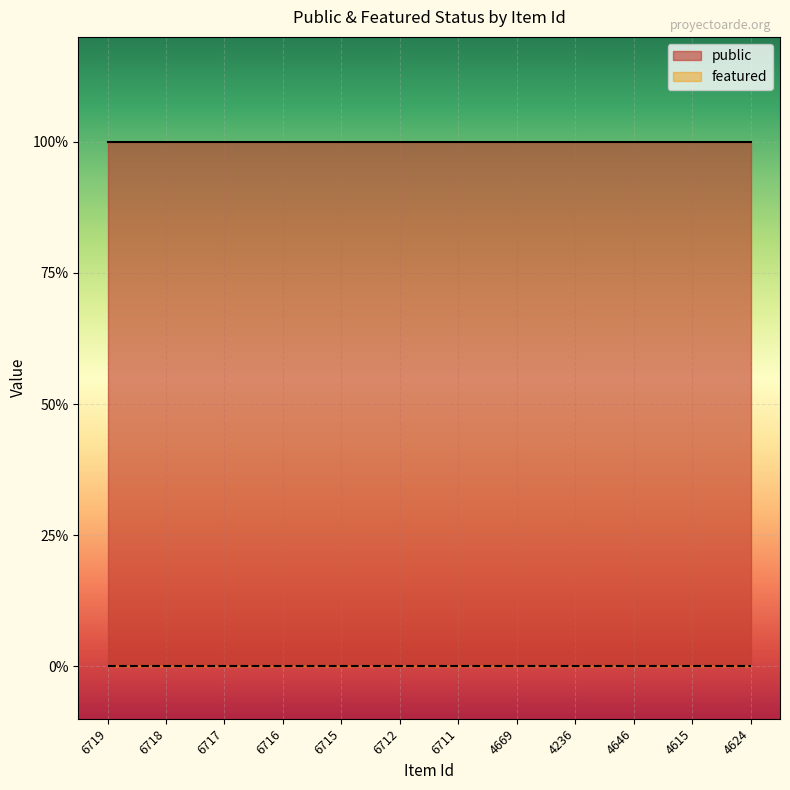

Reading left to right, what are all the values shown in this chart?

public: 1	1	1	1	1	1	1	1	1	1	1	1
featured: 0	0	0	0	0	0	0	0	0	0	0	0